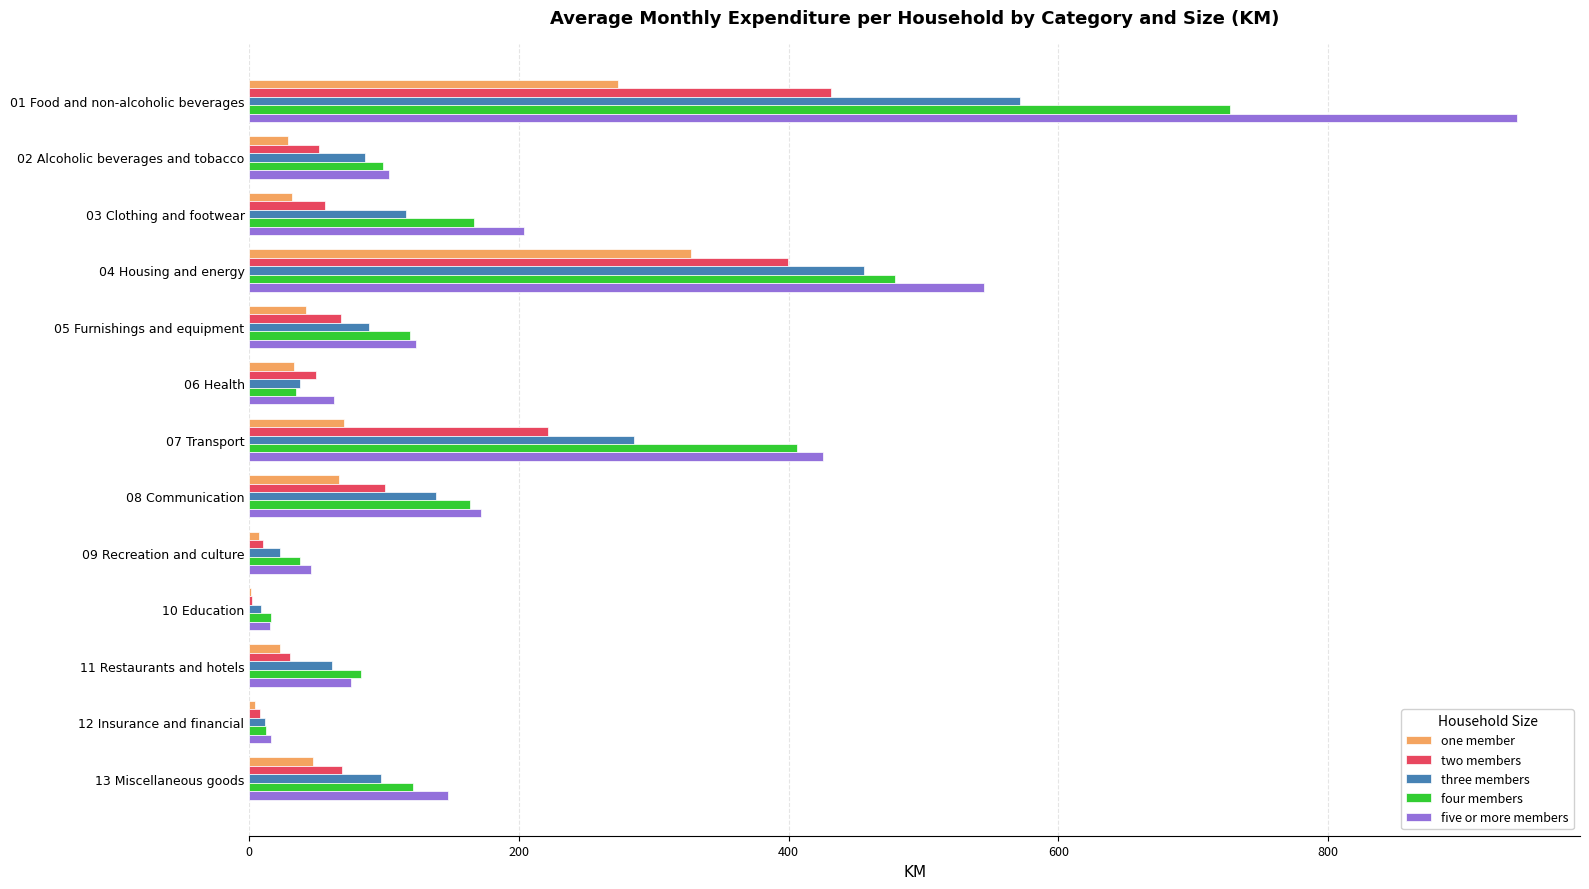

What is the sum of all five or more members values?

2874.8